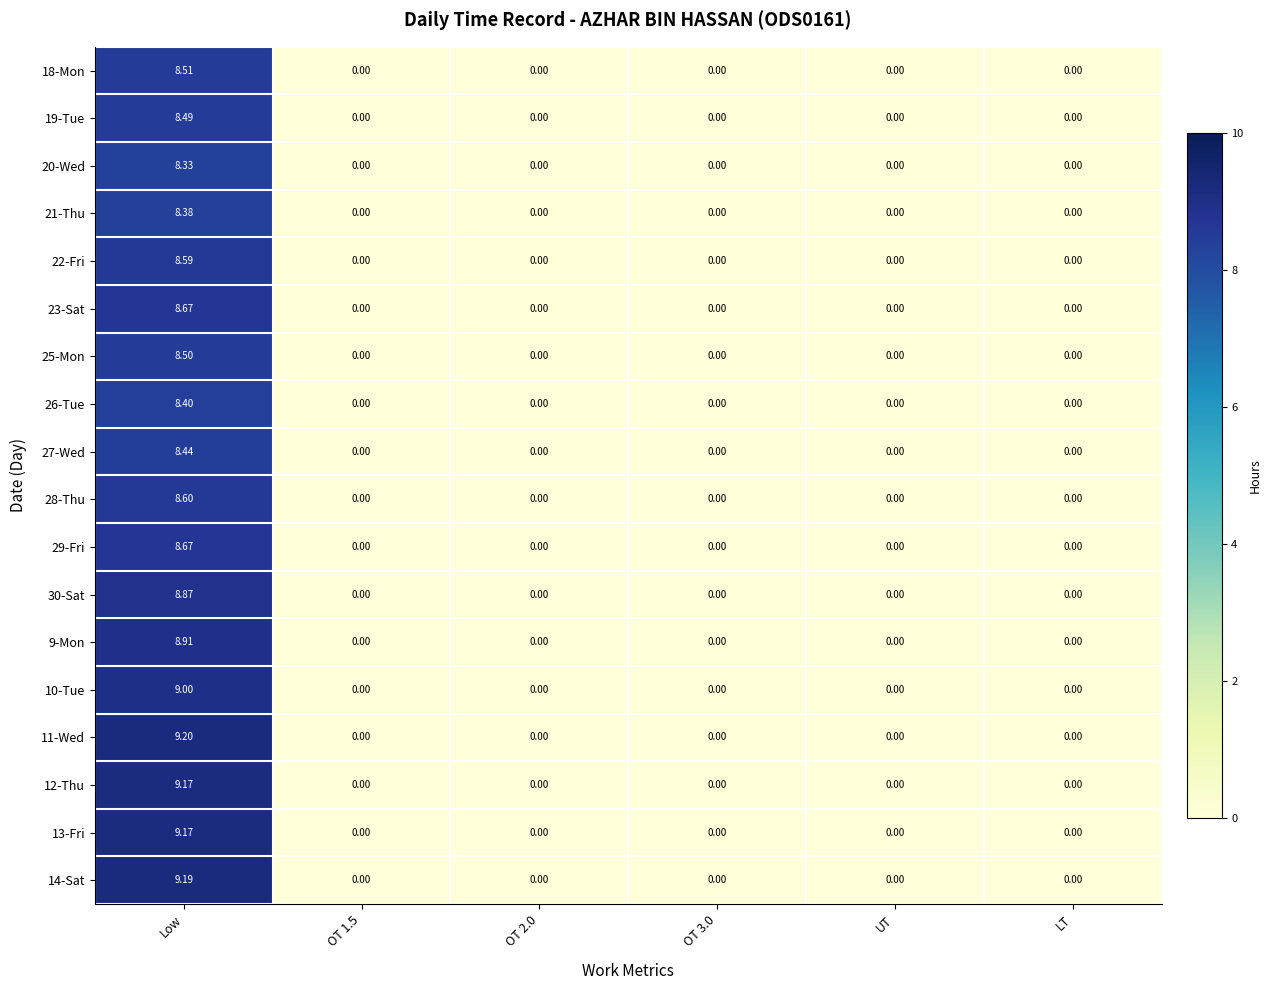

At which label does 28-Thu reach its peak?

Low